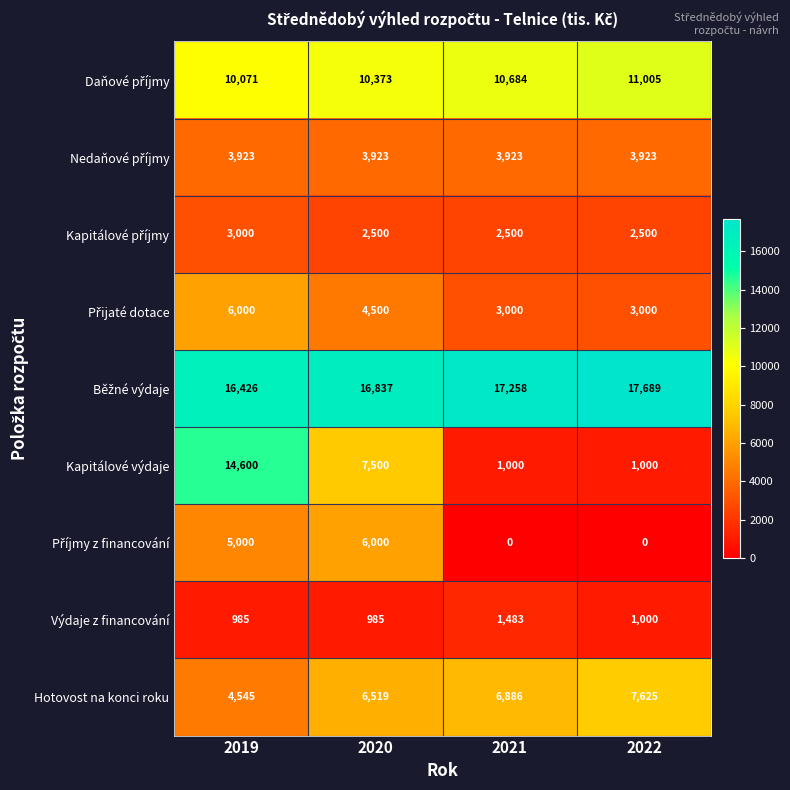

Which label corresponds to the largest value in the chart?

2022